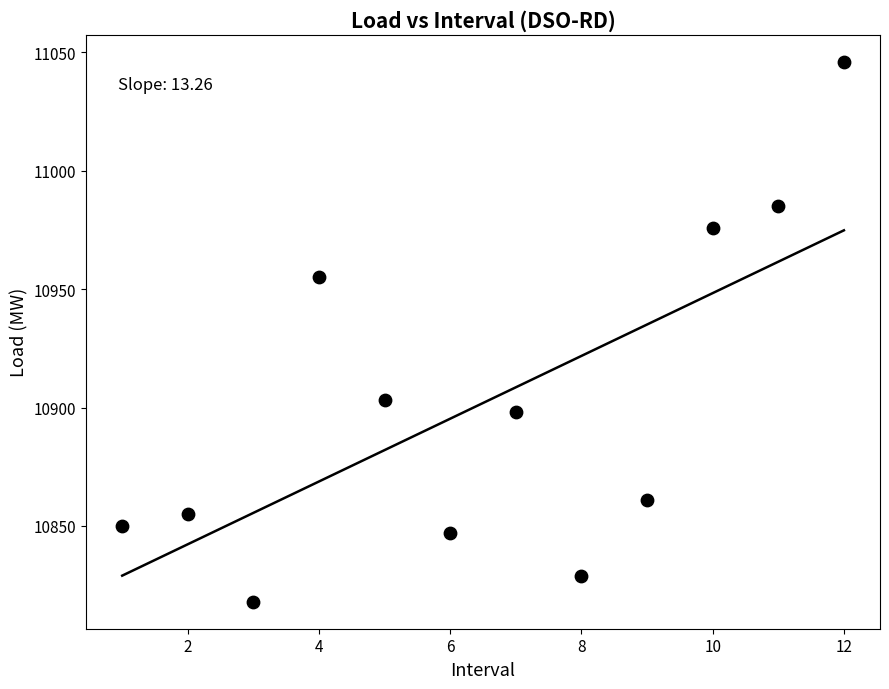

What is the range of Y values (max minus min)?

228